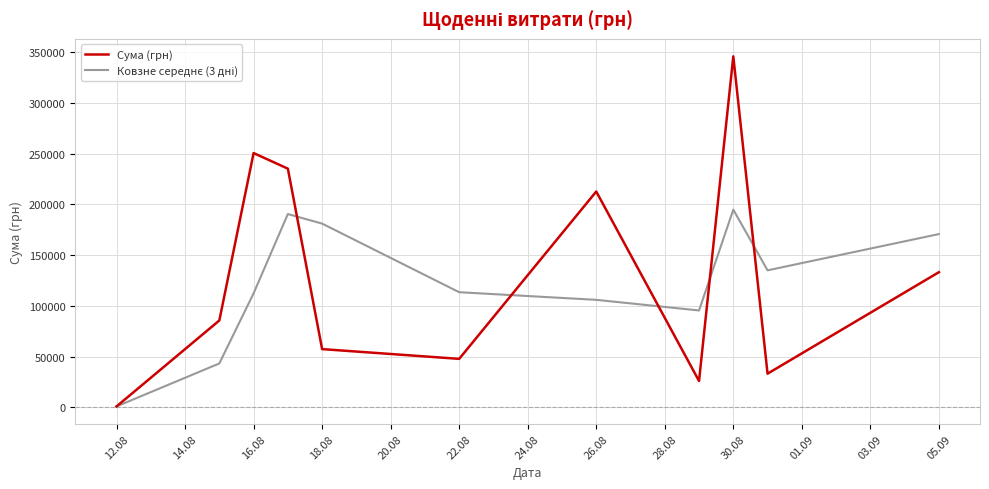

What is the highest value of the Сума (грн) series?

345687.3